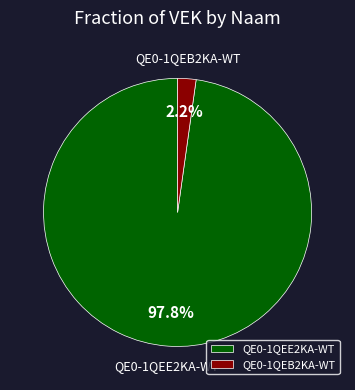

Between QE0-1QEE2KA-WT and QE0-1QEB2KA-WT, which is larger?

QE0-1QEE2KA-WT